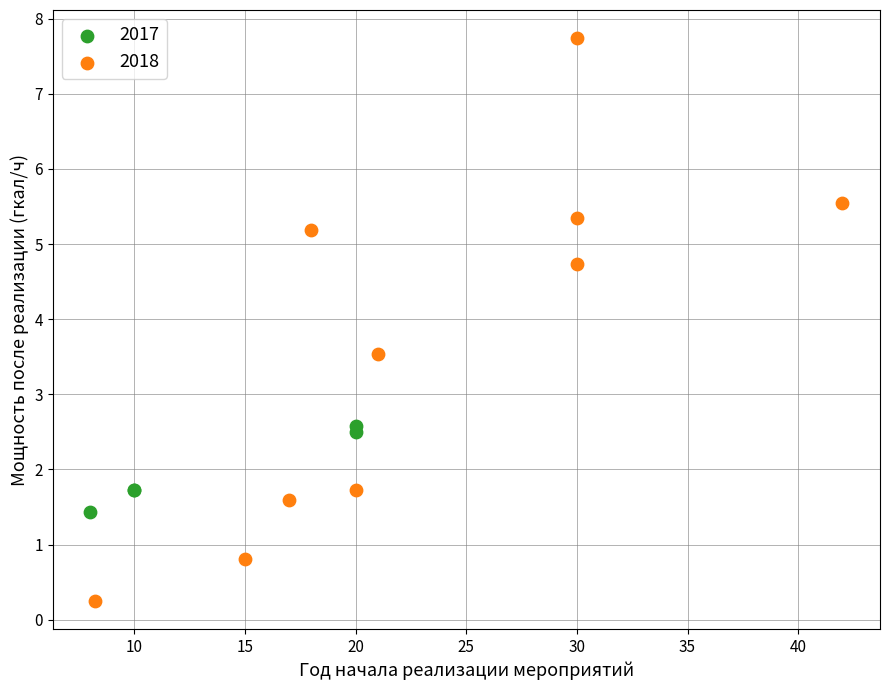

Which series reaches the maximum Y coordinate?

2018